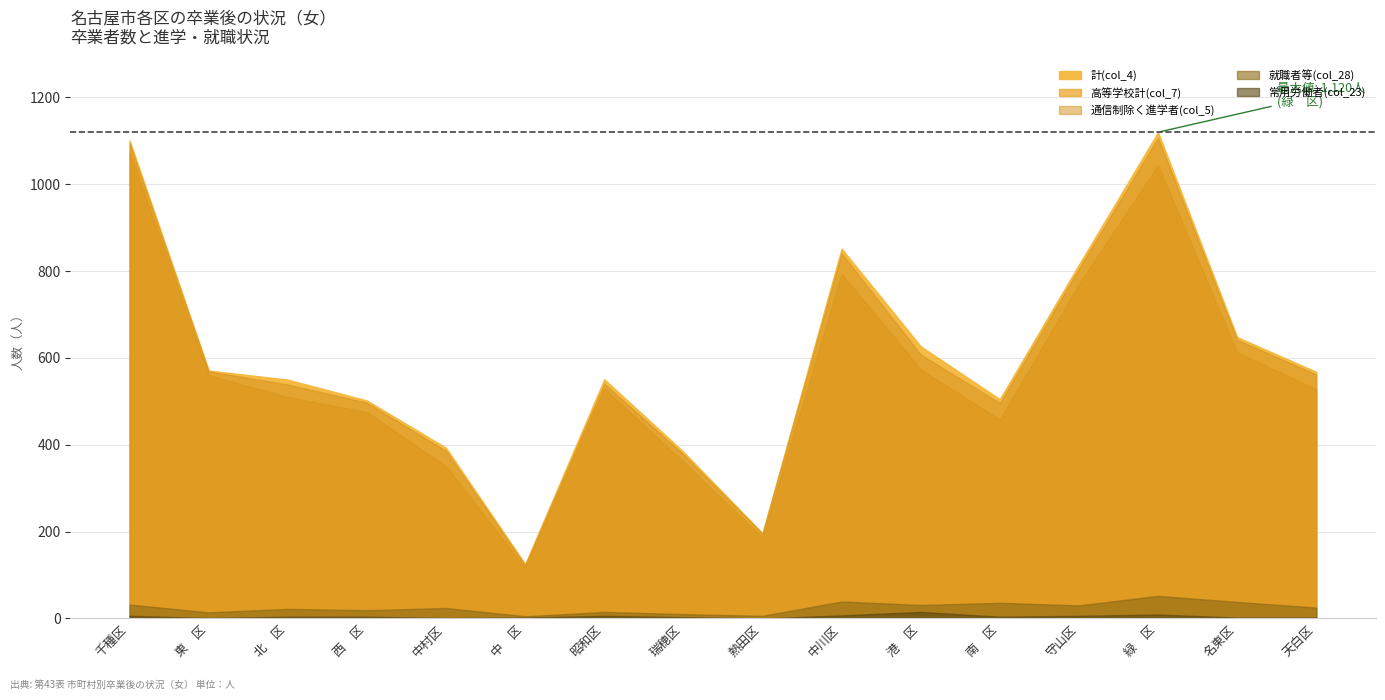

What is the sum of the 常用労働者(col_23) values at 熱田区 and 天白区?

2.0